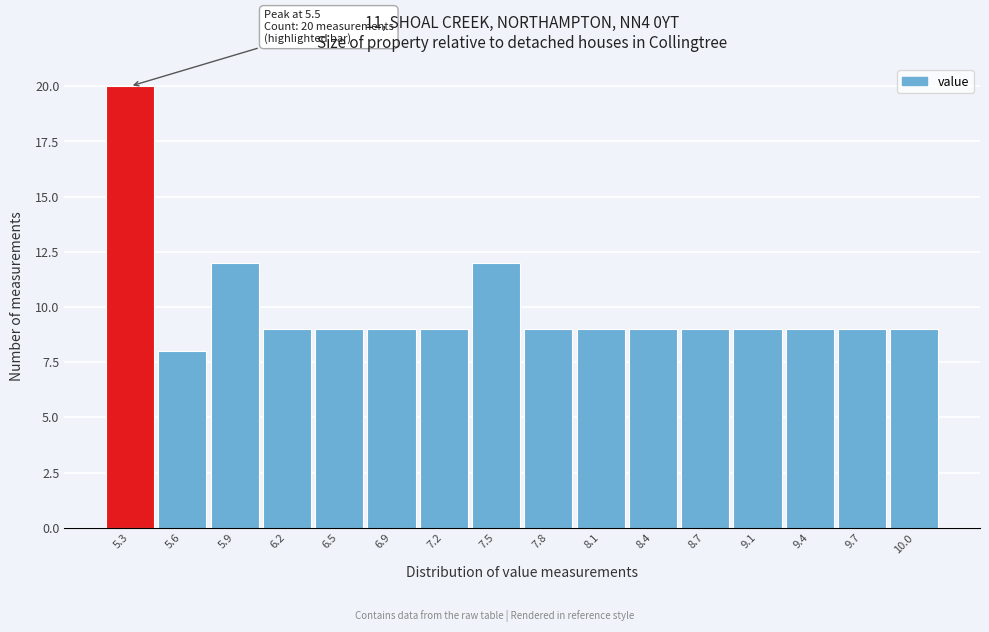

Reading right to left, list all the values displayed in this chart.

9	9	9	9	9	9	9	9	12	9	9	9	9	12	8	20